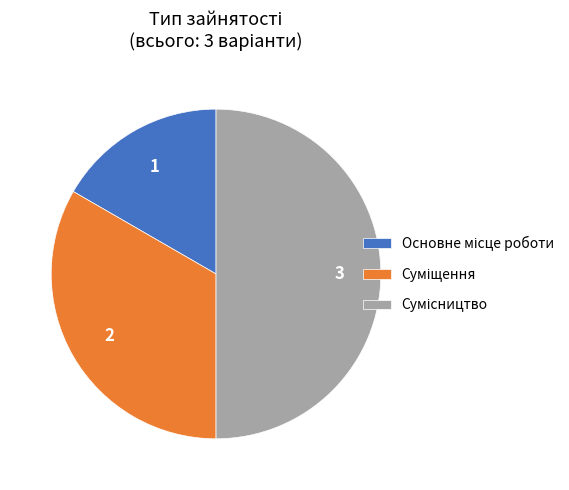

Is the sum of Основне місце роботи and Суміщення greater than half?

No